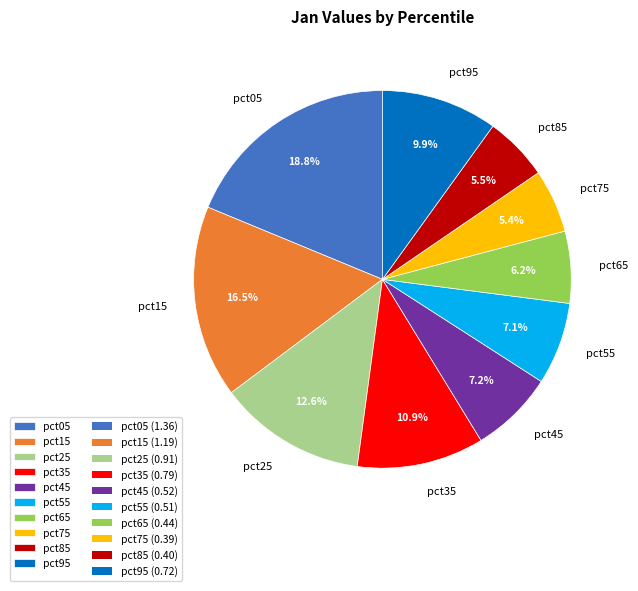

Count the number of slices in the pie.

10